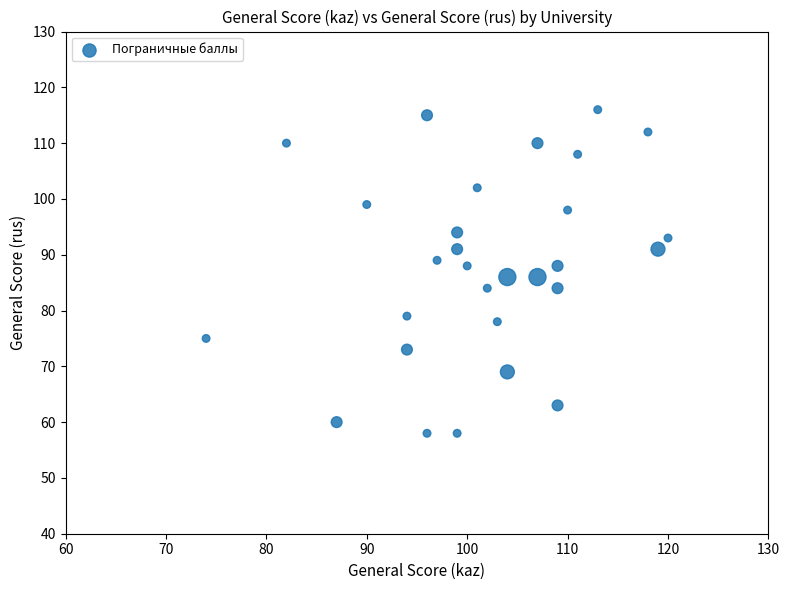

What is the range of Y values (max minus min)?

58